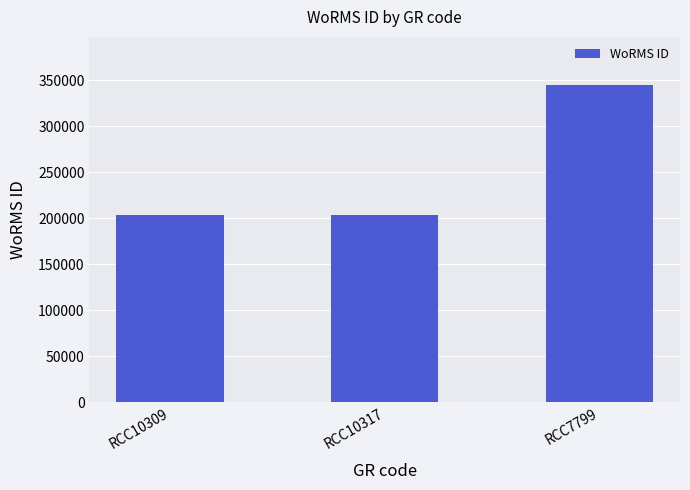

At which category does the chart reach its peak across all series?

RCC7799